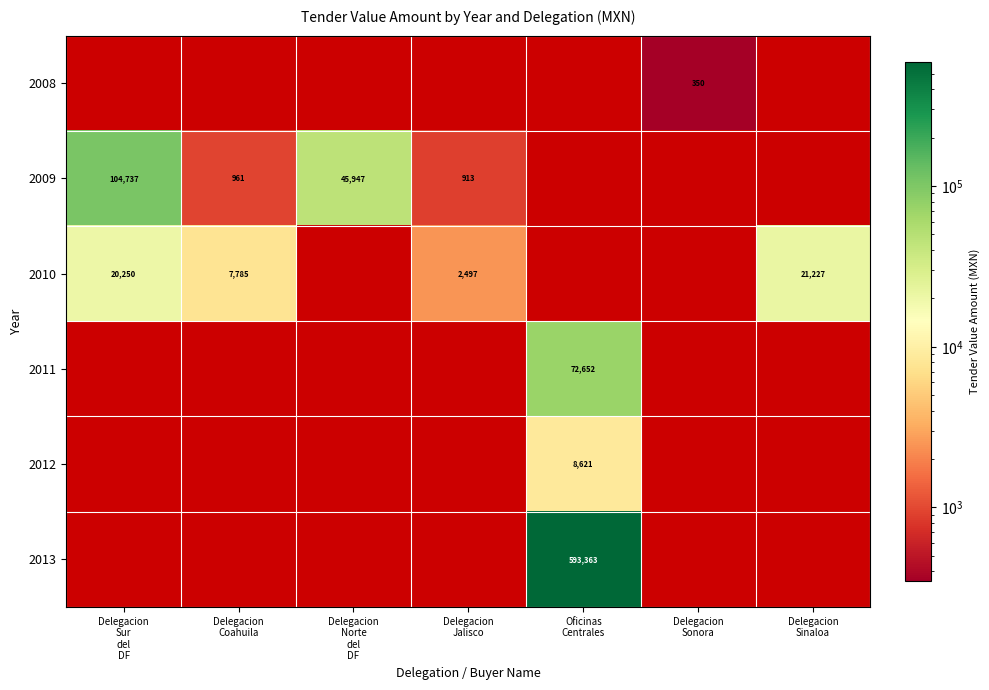

How many series are shown in this chart?

6